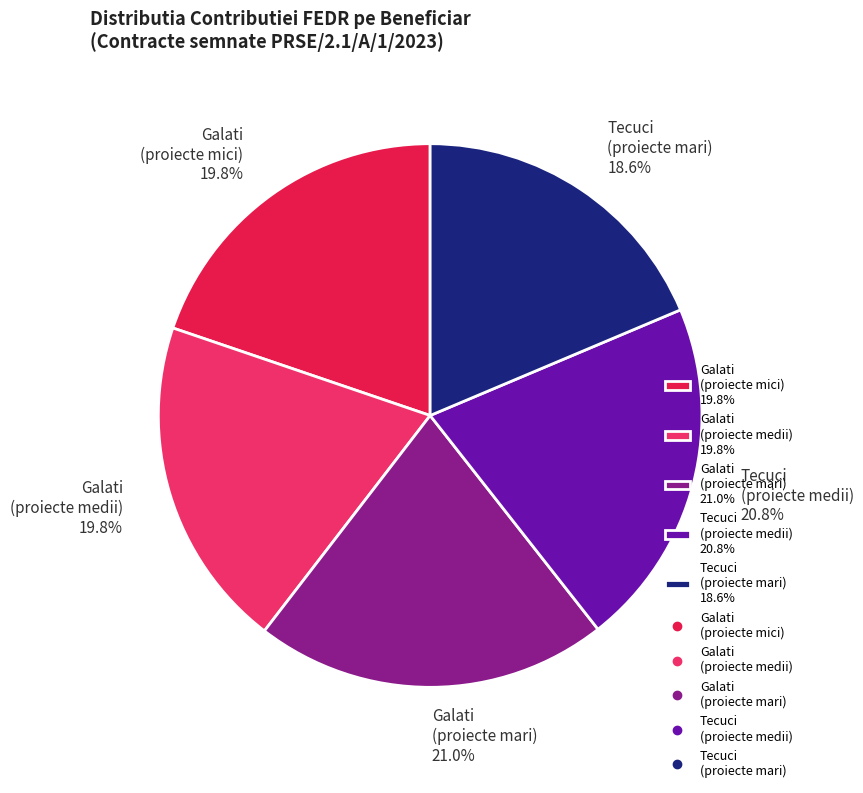

What is the total percentage of Tecuci (proiecte mari) 18.6% and Tecuci (proiecte medii) 20.8%?

39.4%